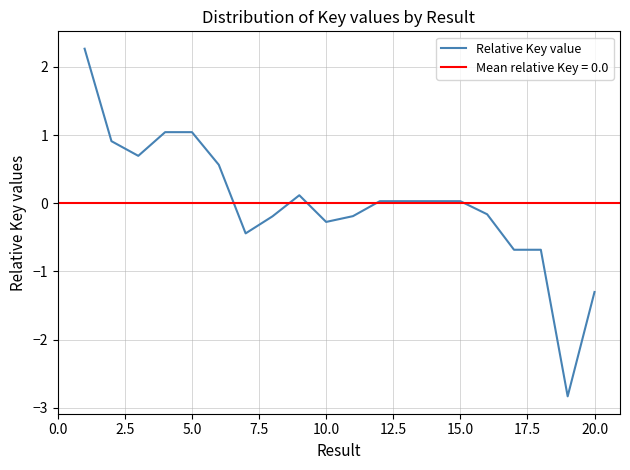

What is the minimum value shown in the chart?

-2.8